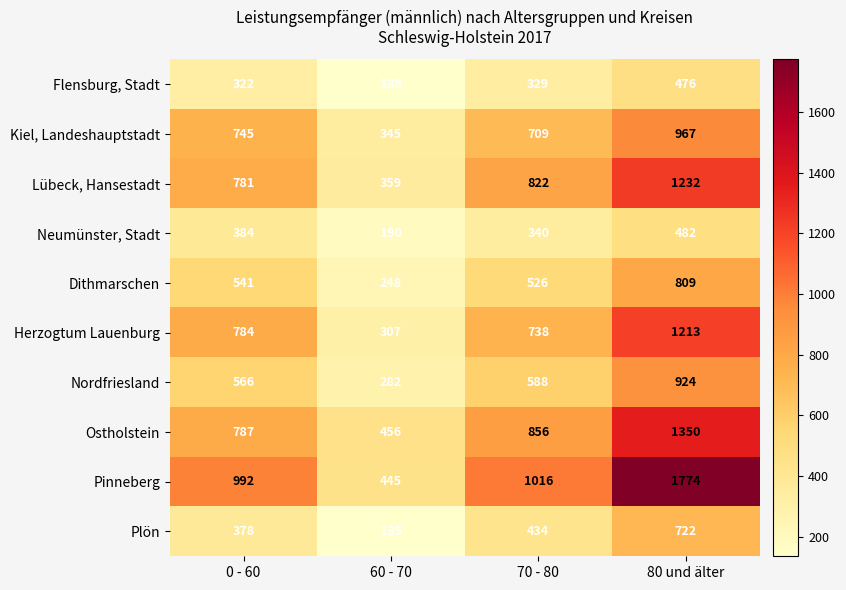

What is the greatest value displayed?

1774